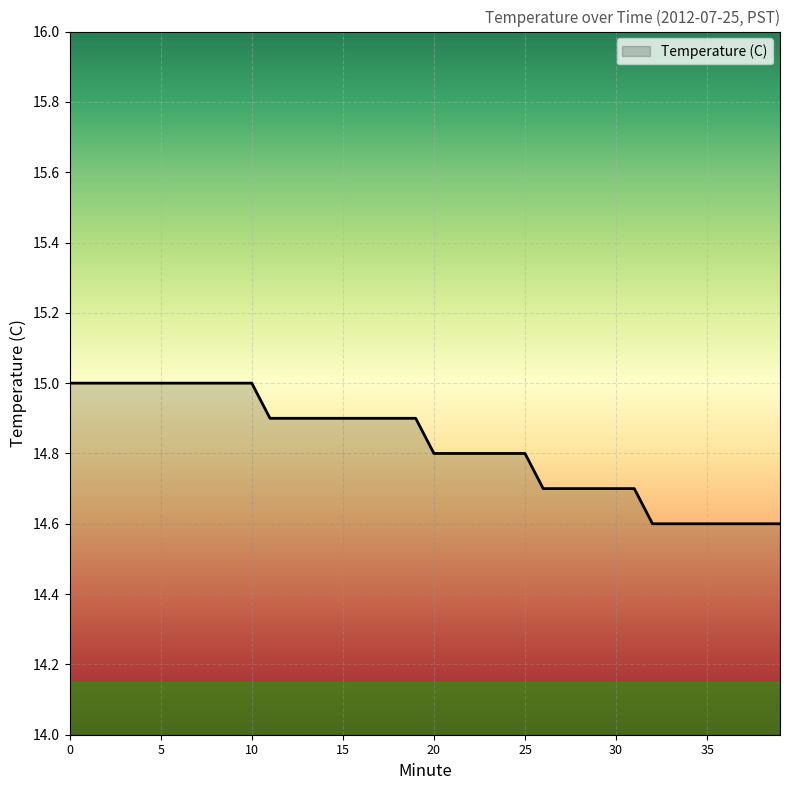

What is the greatest value displayed?

15.0